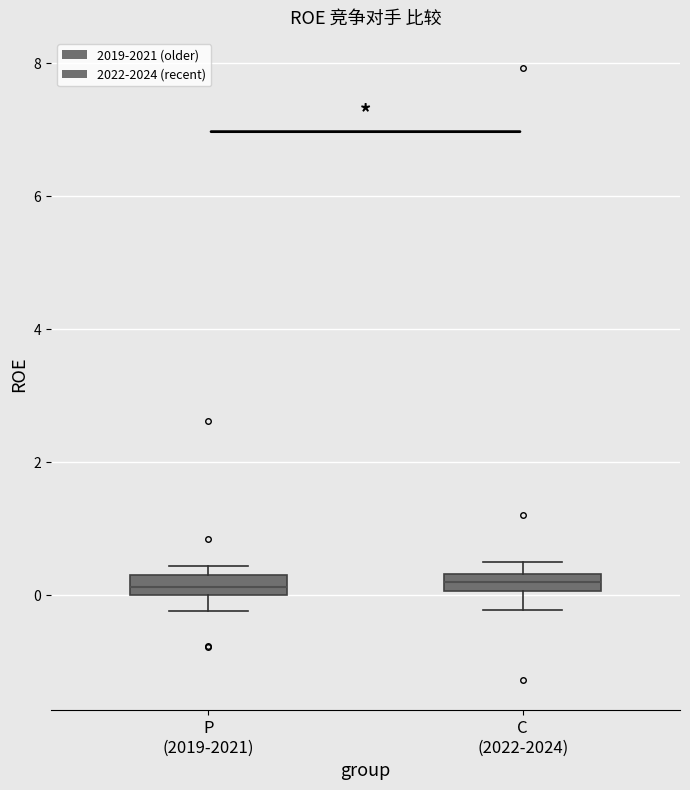

Where is the upper edge of the box for P (2019-2021) on the y-axis? The values are not printed on the chart, so give them approximately, as read against the axis.

0.4